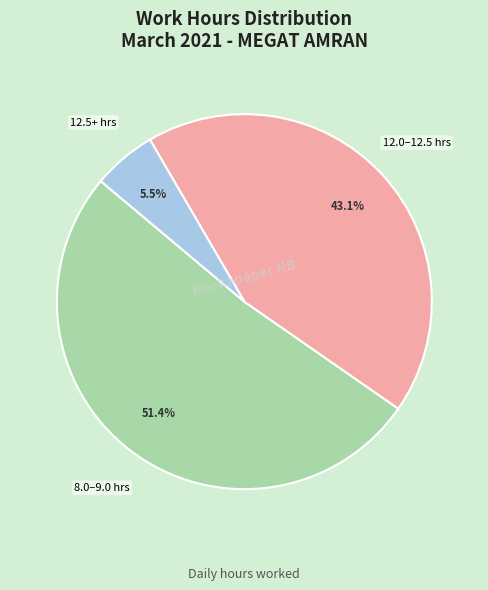

Is there a majority slice in this chart?

Yes